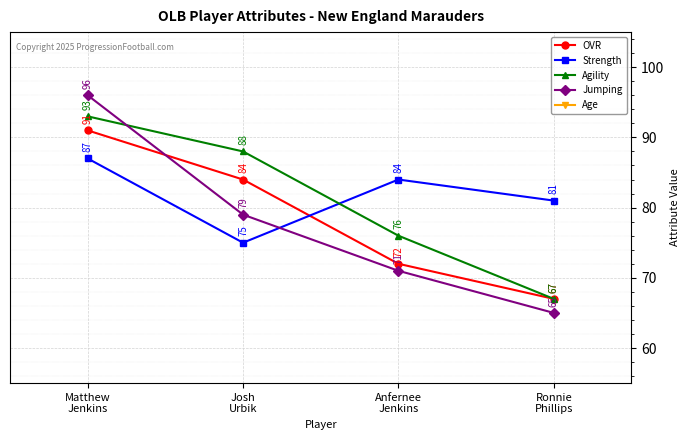

What is the approximate value of Agility at Josh
Urbik?

88